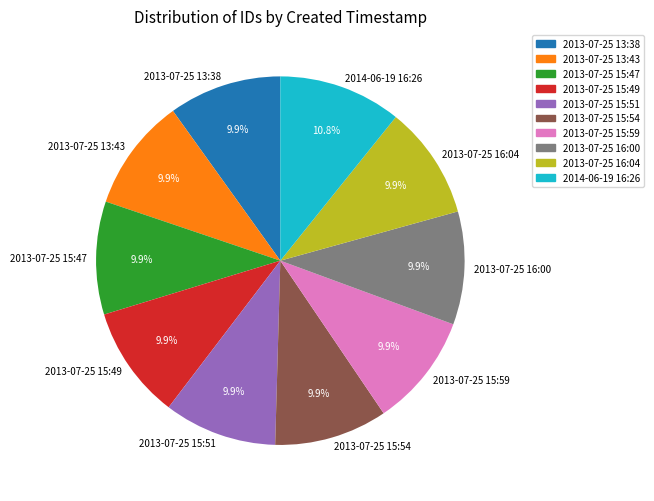

To the nearest percent, what is the difference between the largest and smallest slice percentages?

1%